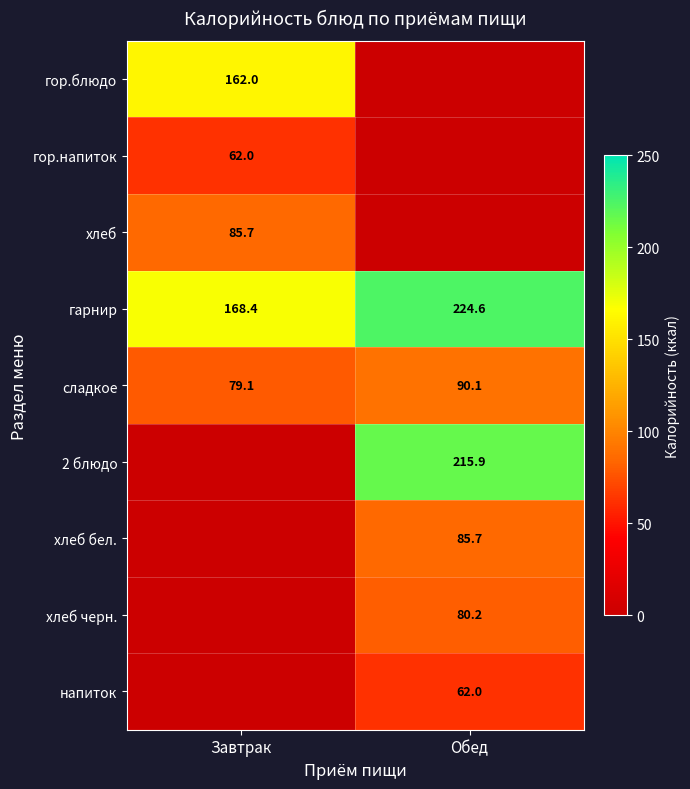

How many data points does each series have?

2